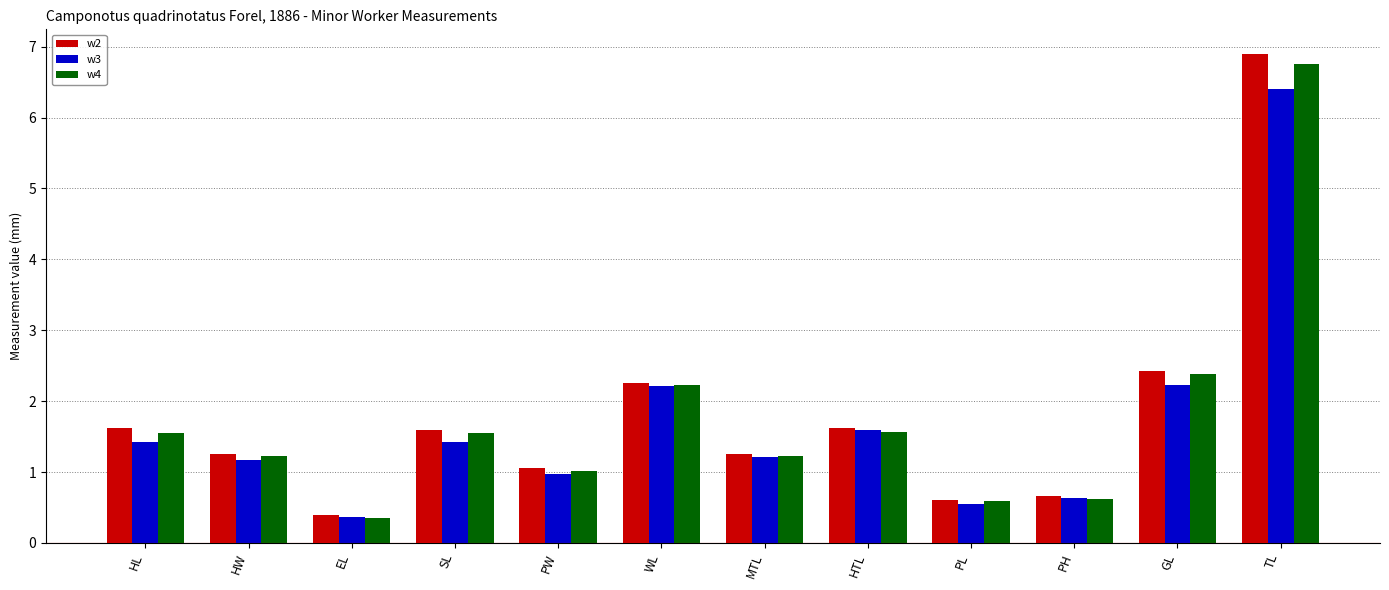

How many bars are there in each group?

3